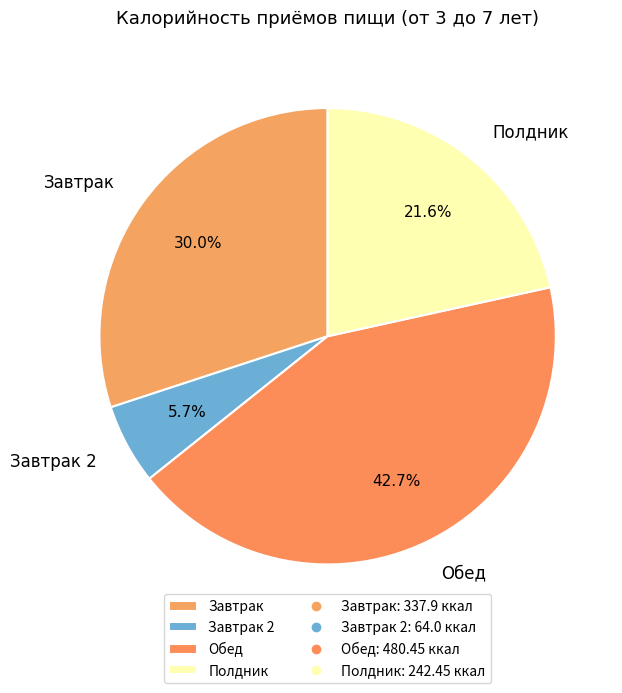

What is the smallest slice in the pie chart?

Завтрак 2